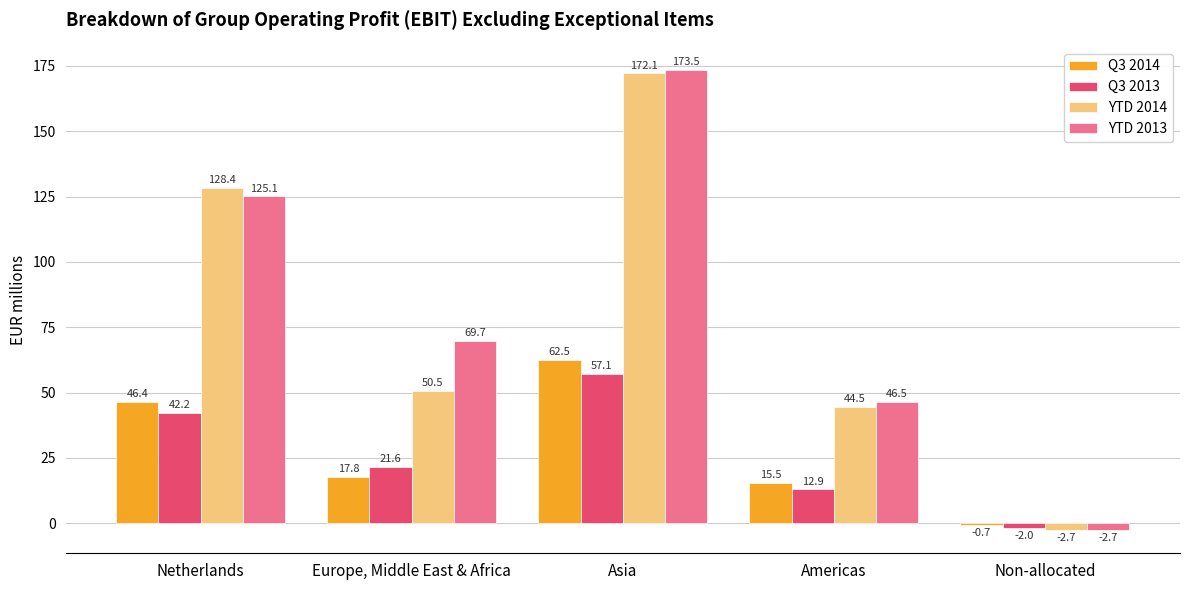

How many values in YTD 2014 are above zero?

4